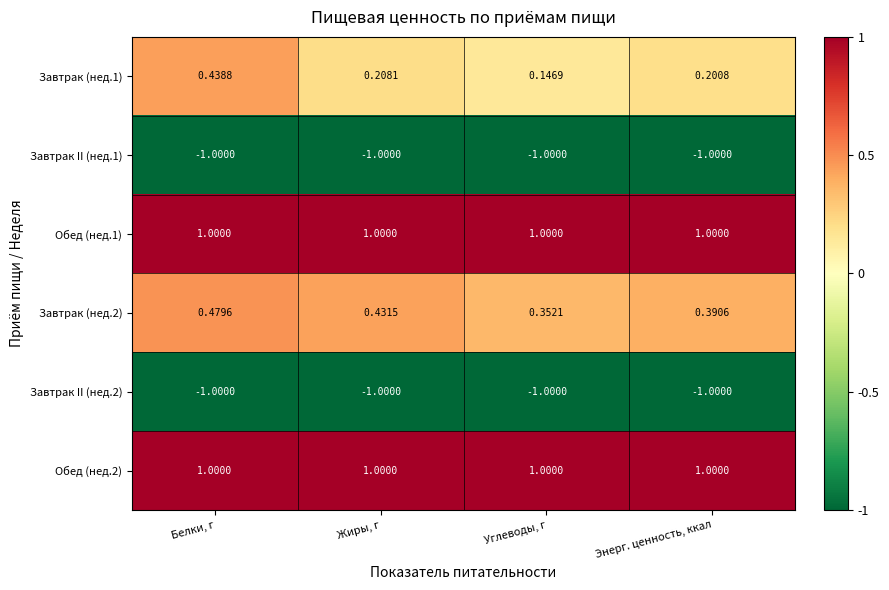

Is the value of Завтрак (нед.2) at Жиры, г greater than the value of Завтрак (нед.1) at Энерг. ценность, ккал?

Yes